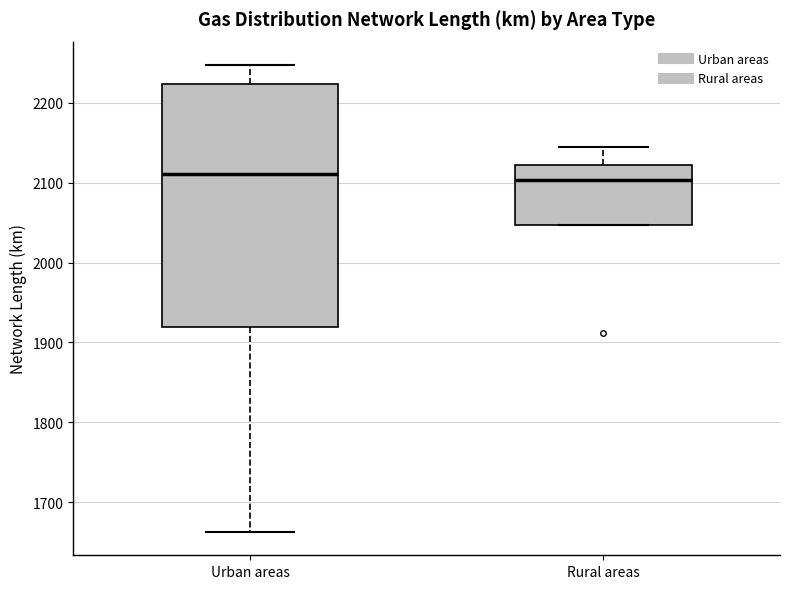

Reading left to right, read every box against the y-axis: the position of its median line, the range the box covers, and the ends of its whiskers. The values are not printed on the chart, so give them approximately, as read against the axis.

Urban areas: median 2110, box 1920 to 2220, whiskers 1660 to 2250
Rural areas: median 2100, box 2050 to 2120, whiskers 2050 to 2140